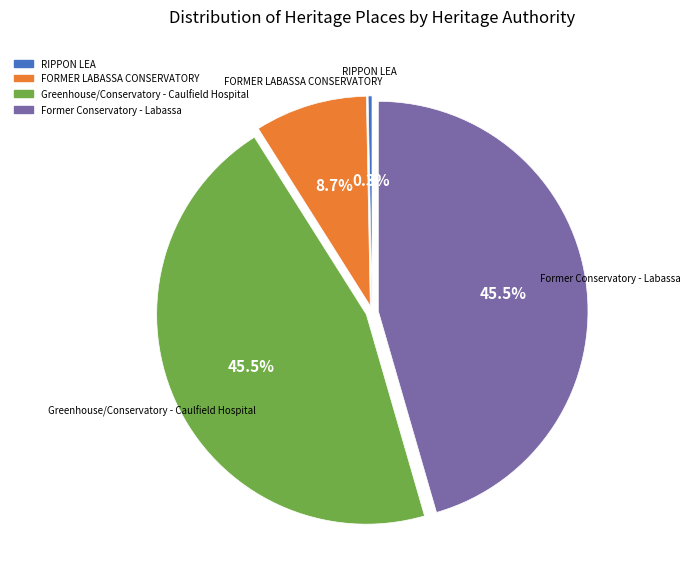

Which category has the smallest portion of the pie?

RIPPON LEA